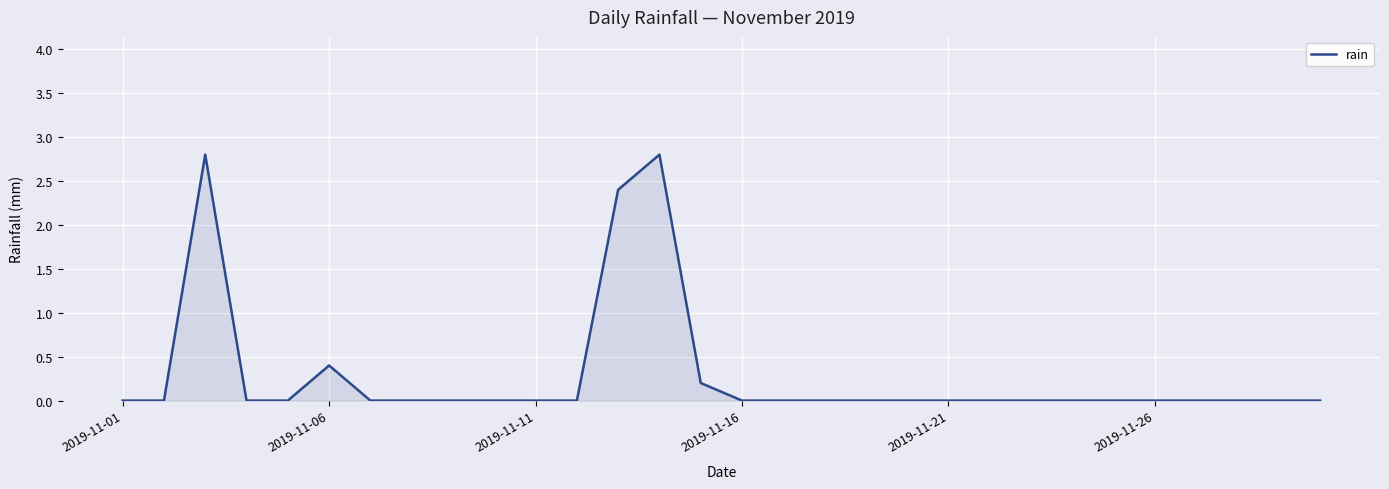

What is the difference between the maximum and minimum values?

2.8